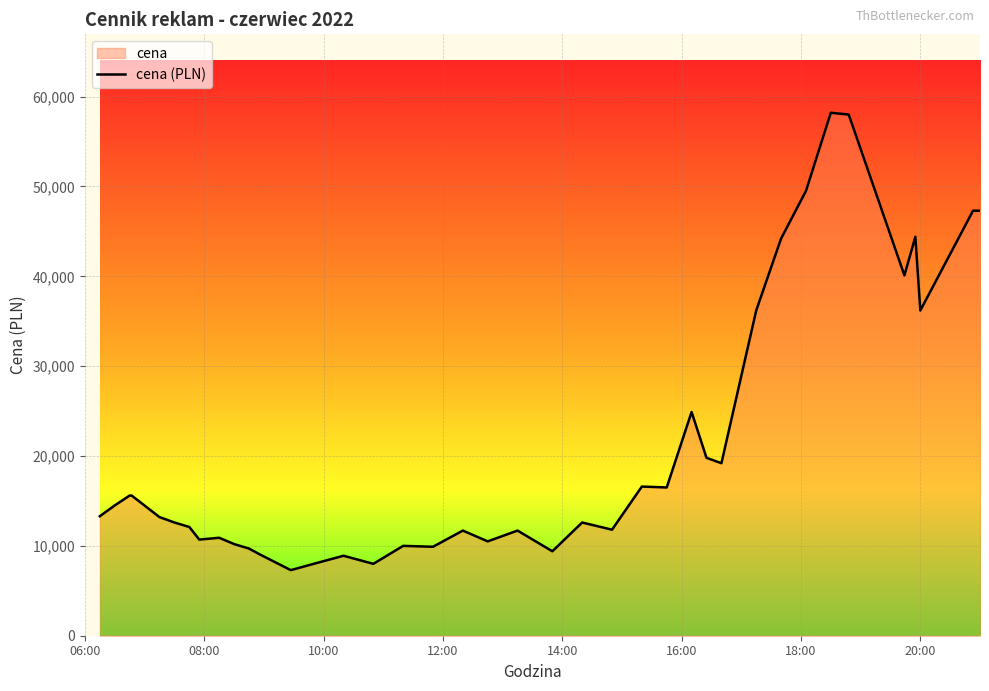

What is the difference between the maximum and second lowest values?

50200